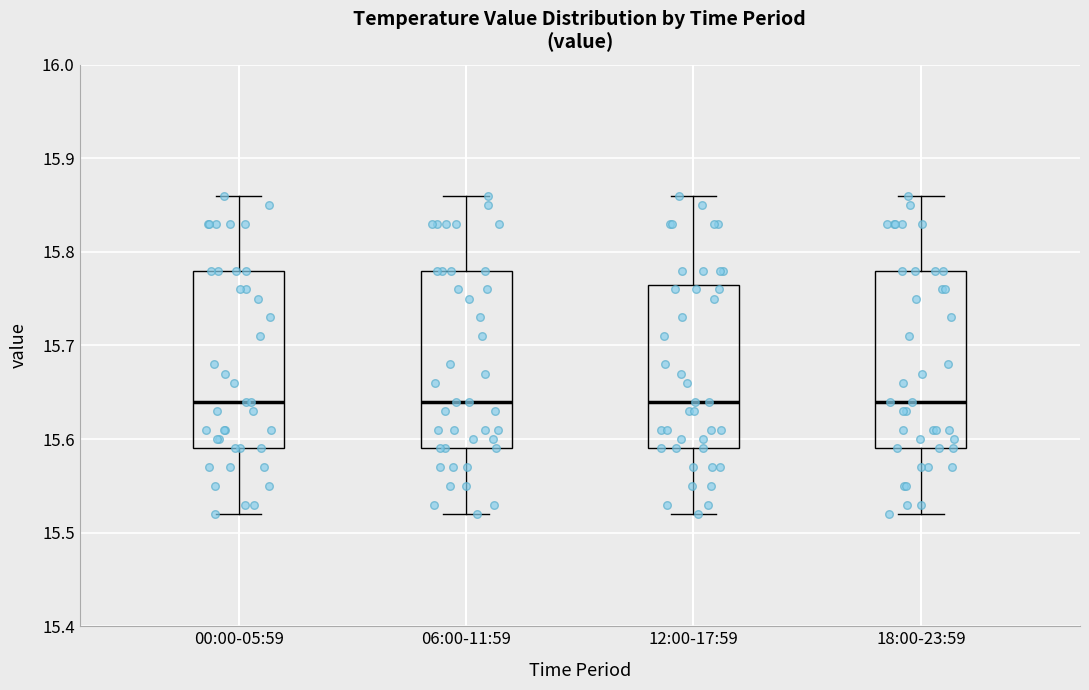

Reading left to right, transcribe this box plot: for each box, give where its median line is, the range the box spans, and where its two whiskers end, as read against the y-axis. The values are not printed on the chart, so give them approximately, as read against the axis.

00:00-05:59: median 15.64, box 15.59 to 15.78, whiskers 15.52 to 15.86
06:00-11:59: median 15.64, box 15.59 to 15.78, whiskers 15.52 to 15.86
12:00-17:59: median 15.64, box 15.59 to 15.77, whiskers 15.52 to 15.86
18:00-23:59: median 15.64, box 15.59 to 15.78, whiskers 15.52 to 15.86